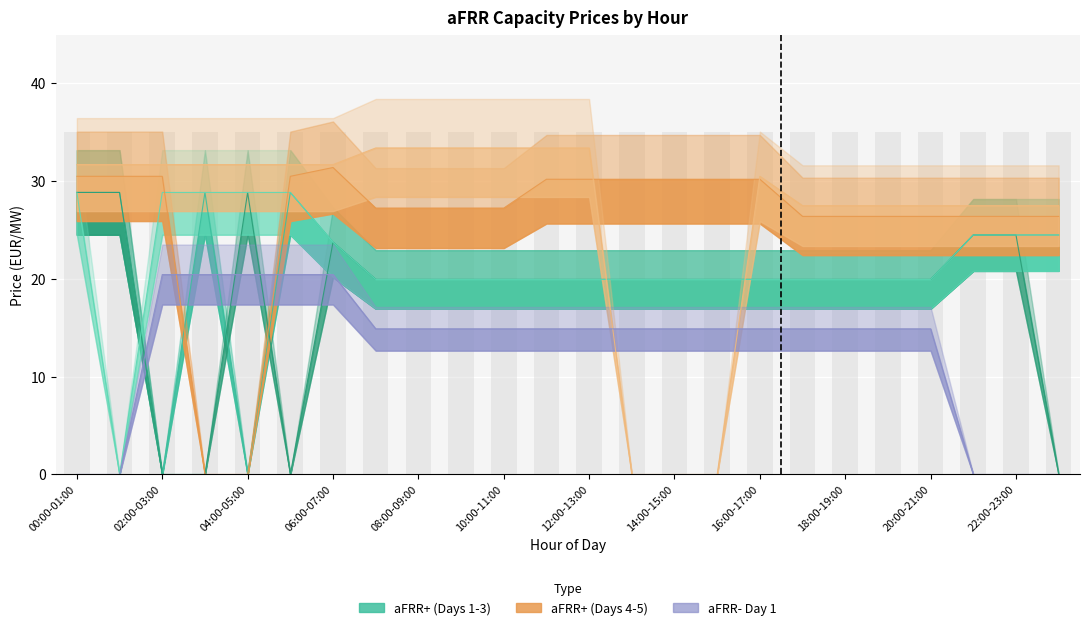

What is the sum of the aFRR+ Day 2 values at 10:00-11:00 and 03:00-04:00?

19.9